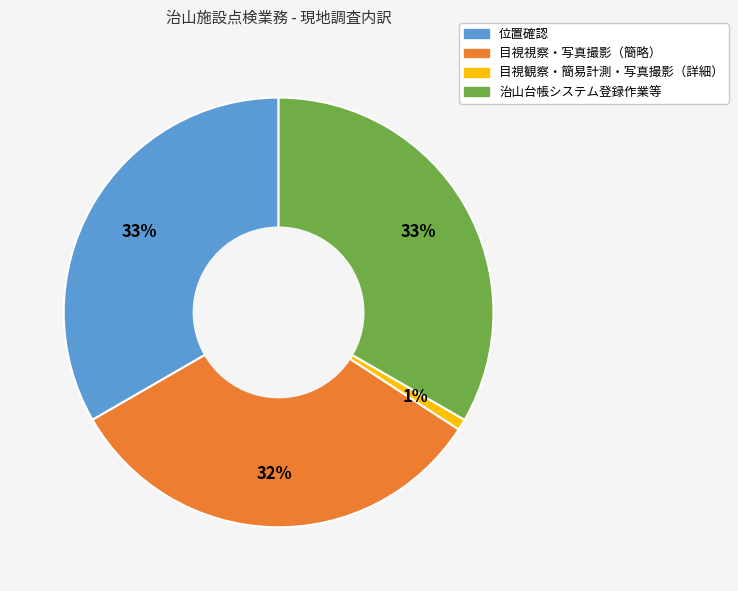

How many segments does this pie chart have?

4